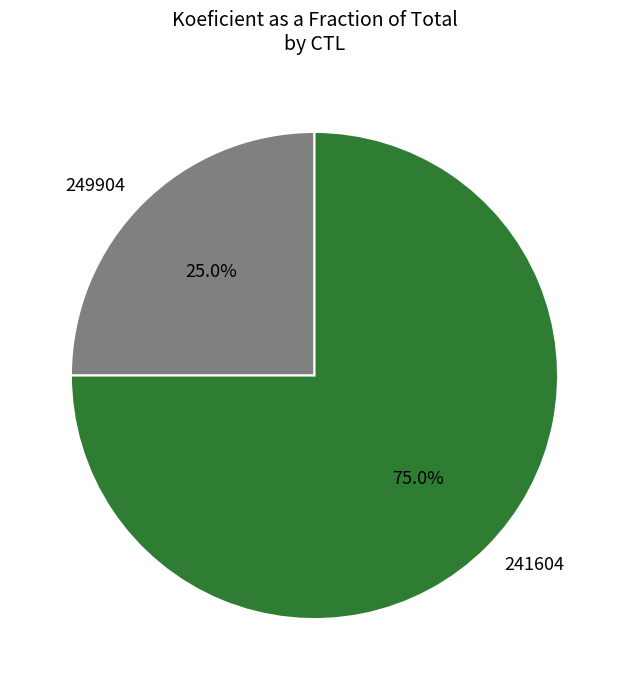

Is there any slice that represents more than half of the pie?

Yes